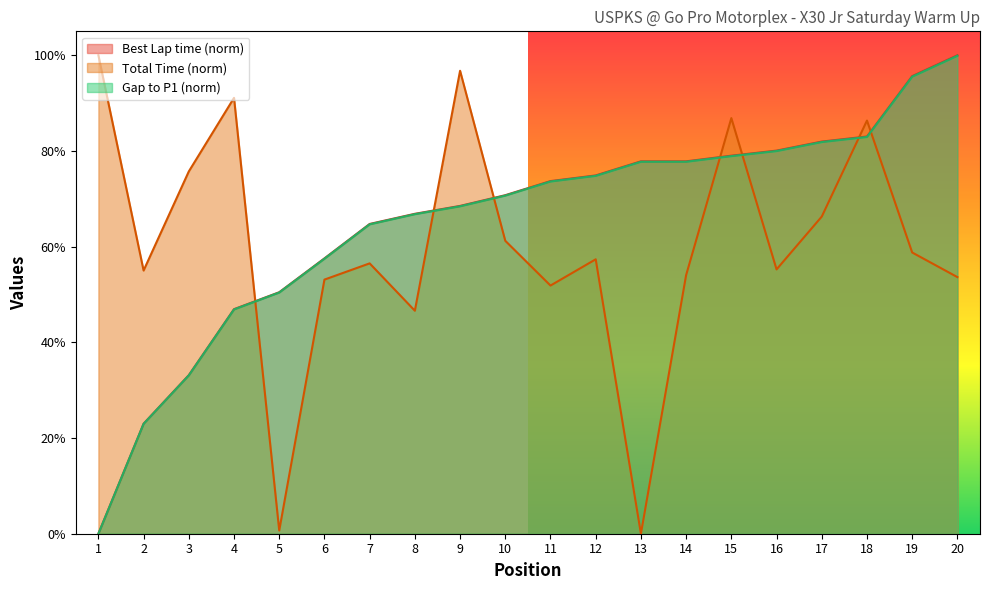

What is the approximate value of Total Time at 14?

0.5